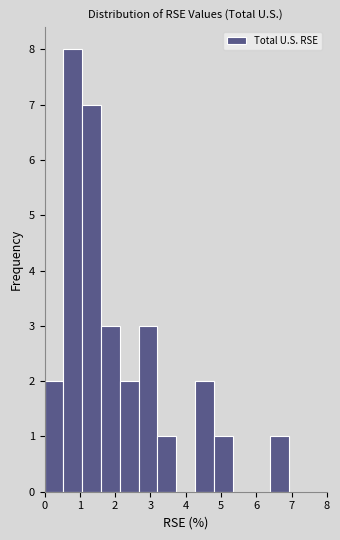

Over which range of the x-axis is the bar tallest?

0.5 to 1.1